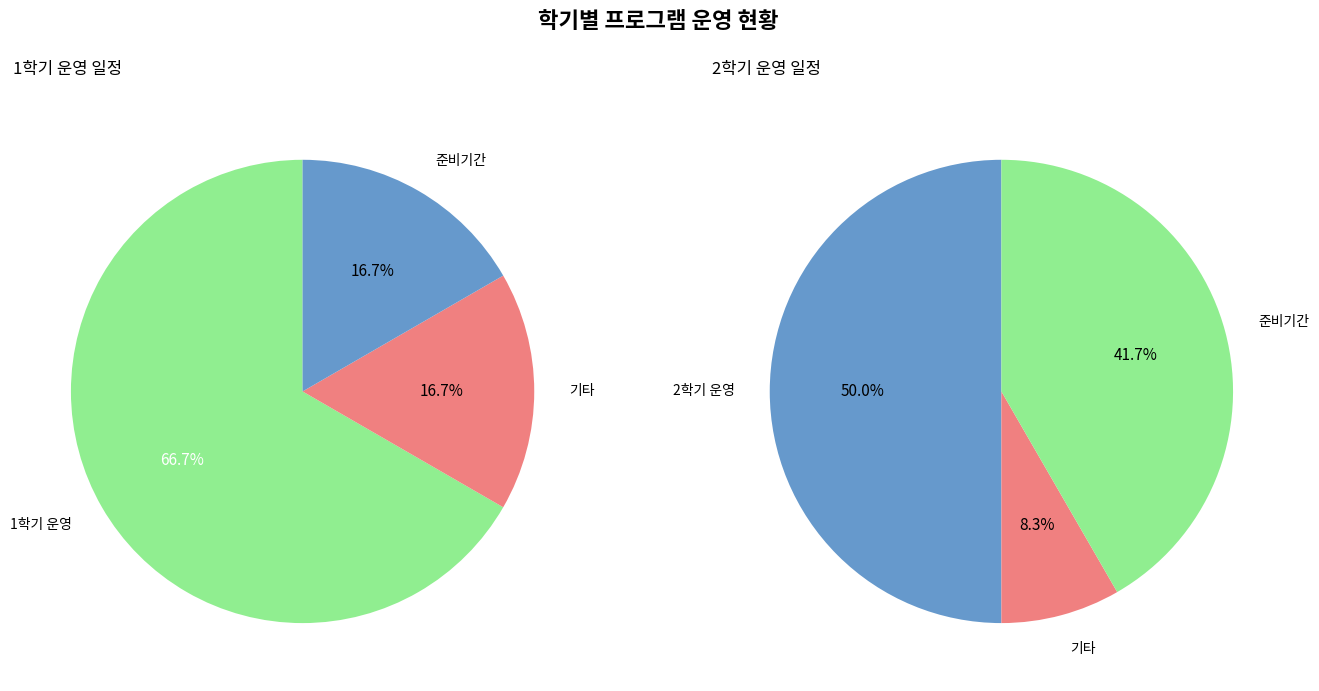

To the nearest percent, what portion does 1학기 represent?

67%